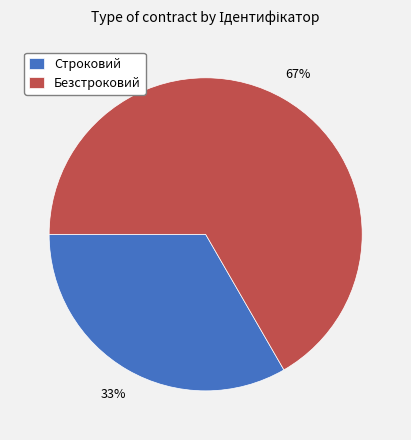

Which has a higher value, Безстроковий or Строковий?

Безстроковий